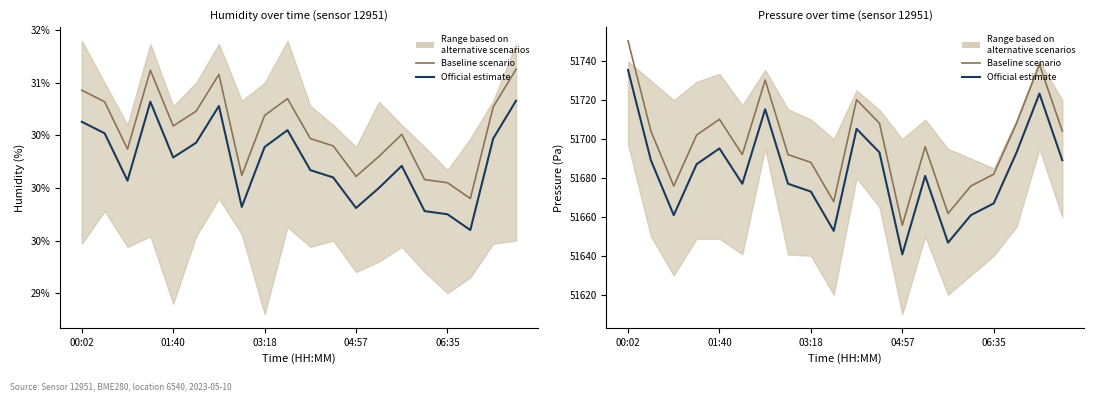

The Official estimate series shows 51715.3 at 6. True or false?

True